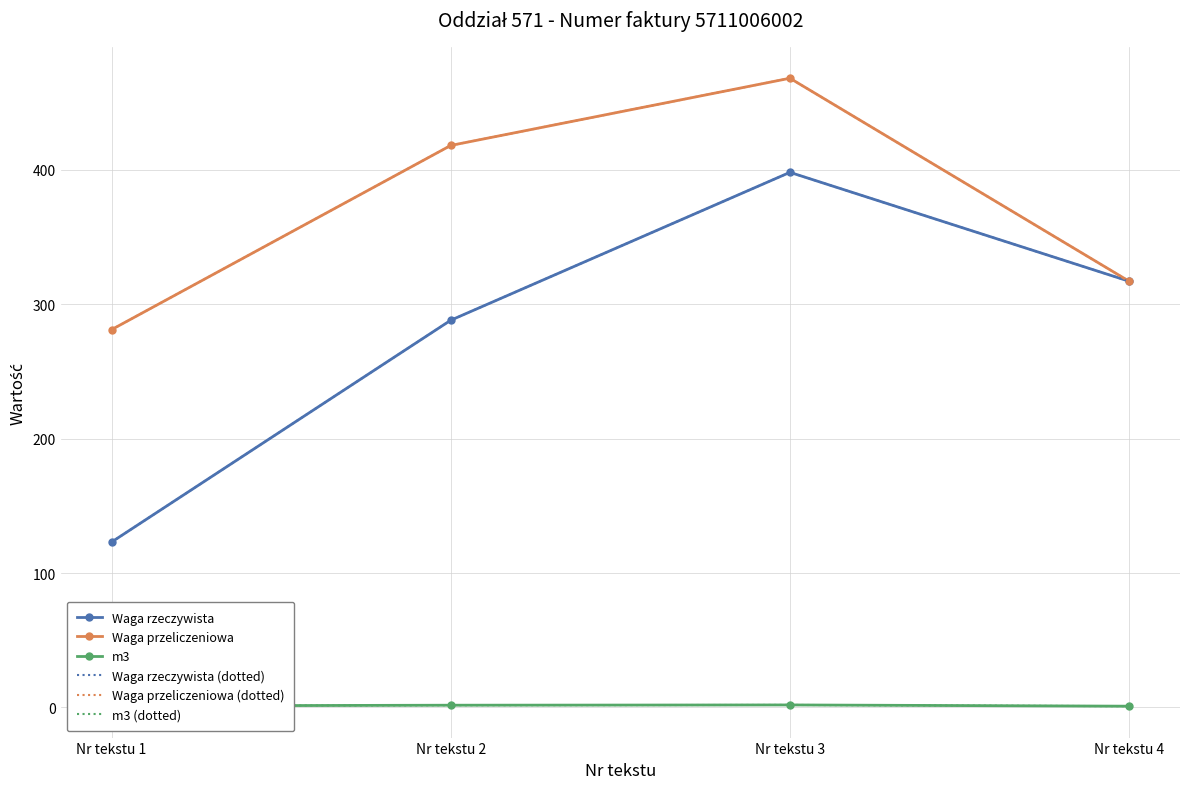

True or false: Waga przeliczeniowa has a value of 121.9 at Nr tekstu 1.

False